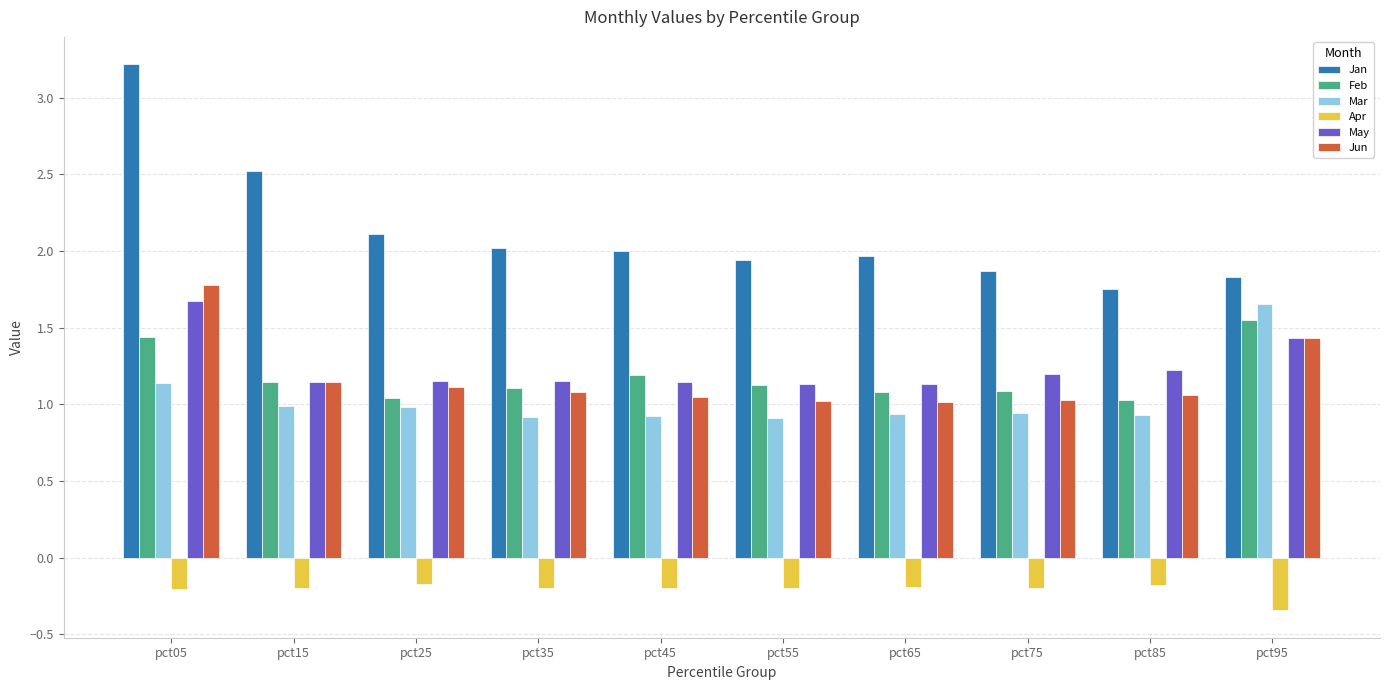

Are the bars grouped side by side (vs. stacked)?

Yes